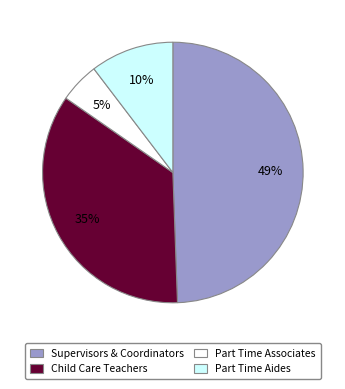

To the nearest percent, what is the average slice percentage?

25%